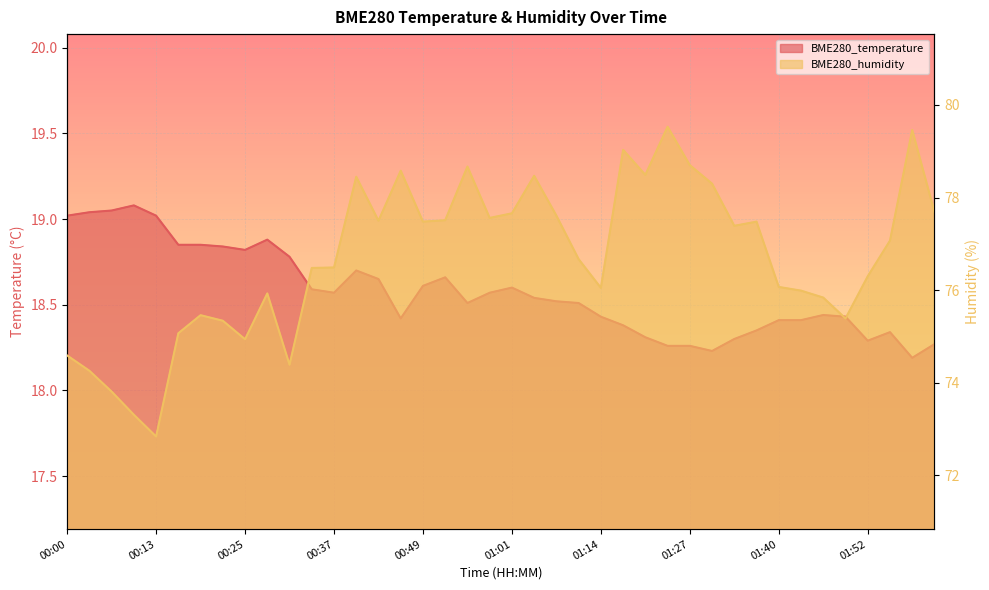

What is the label of the 8th point from the left?

00:22